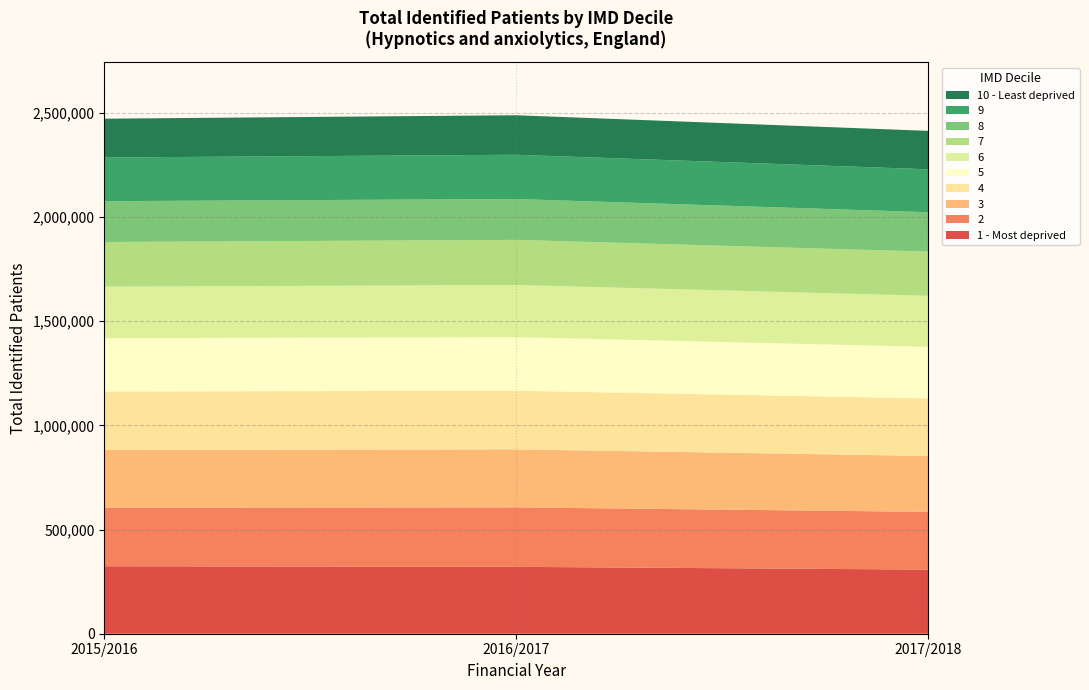

What is the maximum value for 1 - Most deprived?

324047